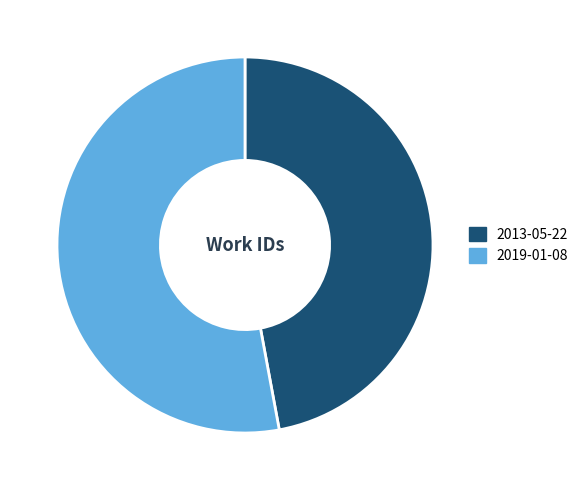

Which category has the biggest portion of the pie?

2019-01-08